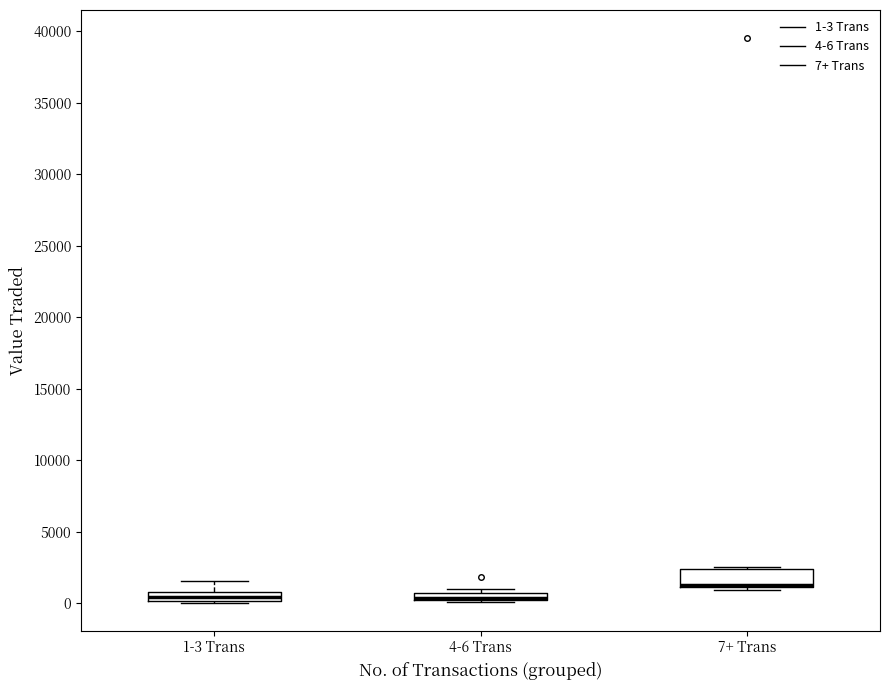

Where is the lower edge of the box for 7+ Trans on the y-axis? The values are not printed on the chart, so give them approximately, as read against the axis.

1000